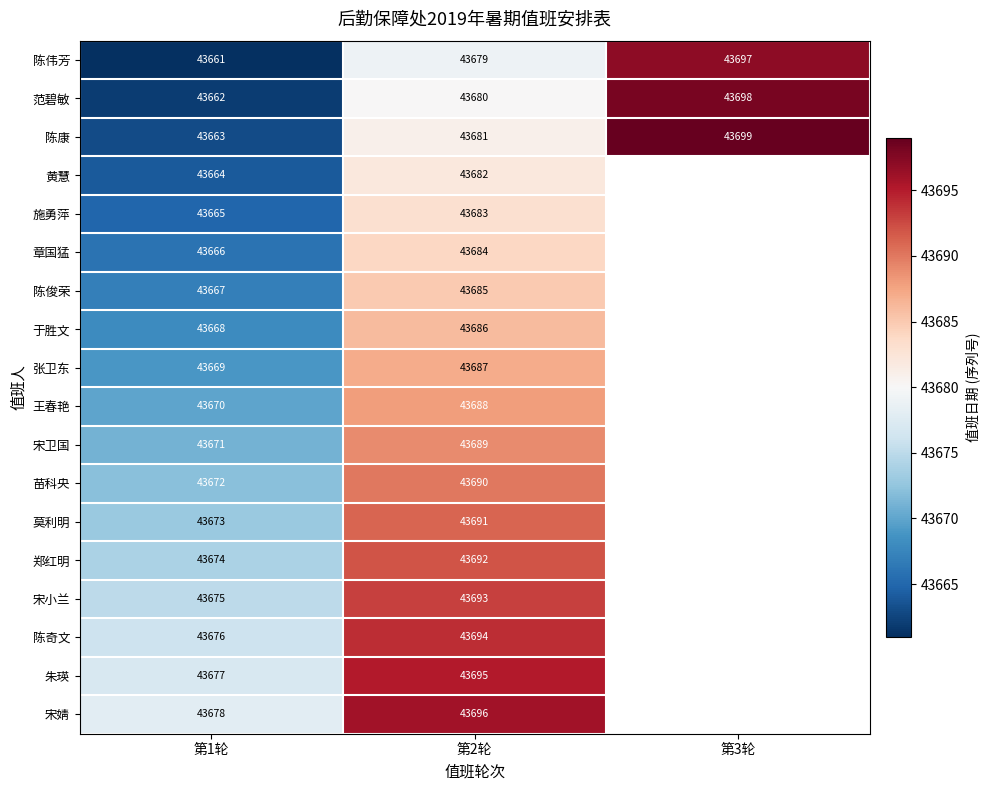

True or false: 张卫东 has a value of 43687 at 第2轮.

True